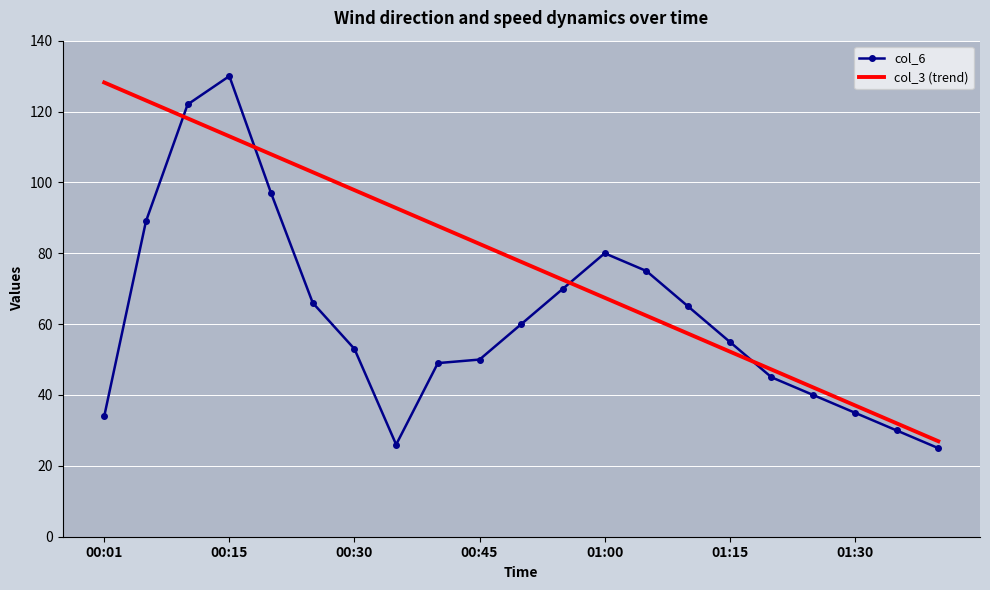

Which series has the widest spread of values?

col_6